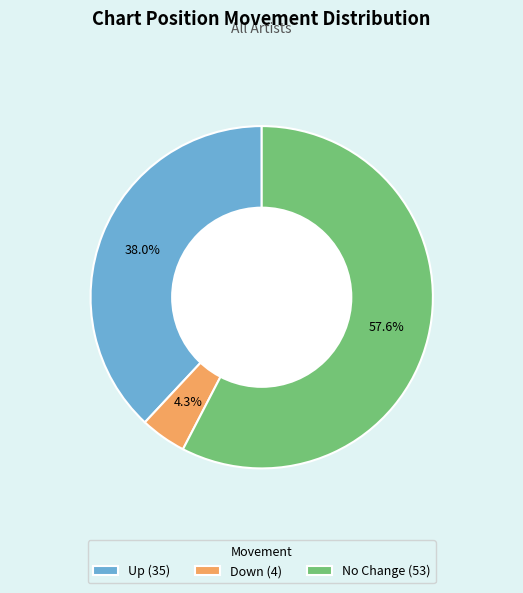

Which slice is the smallest?

Down (4)